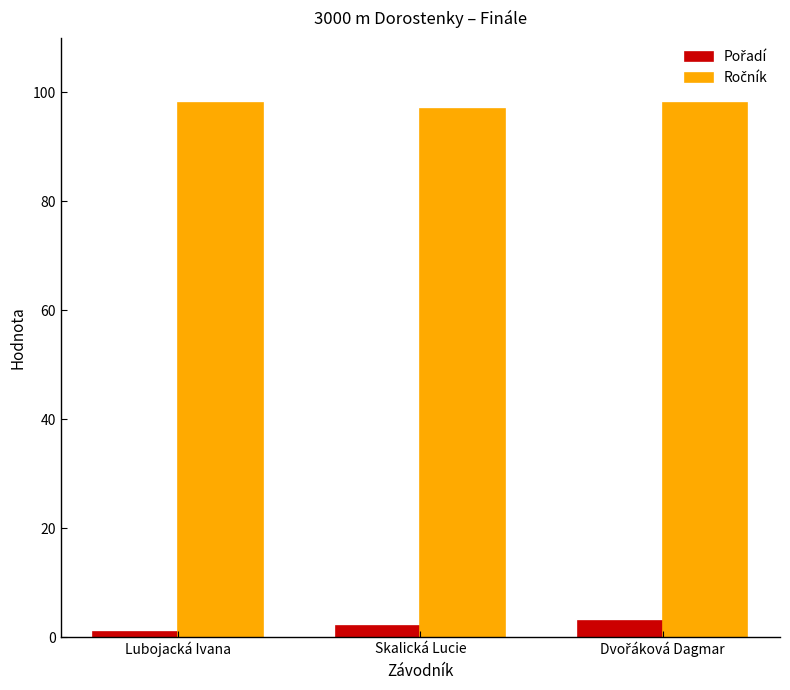

At how many categories does at least one series exceed 62?

3